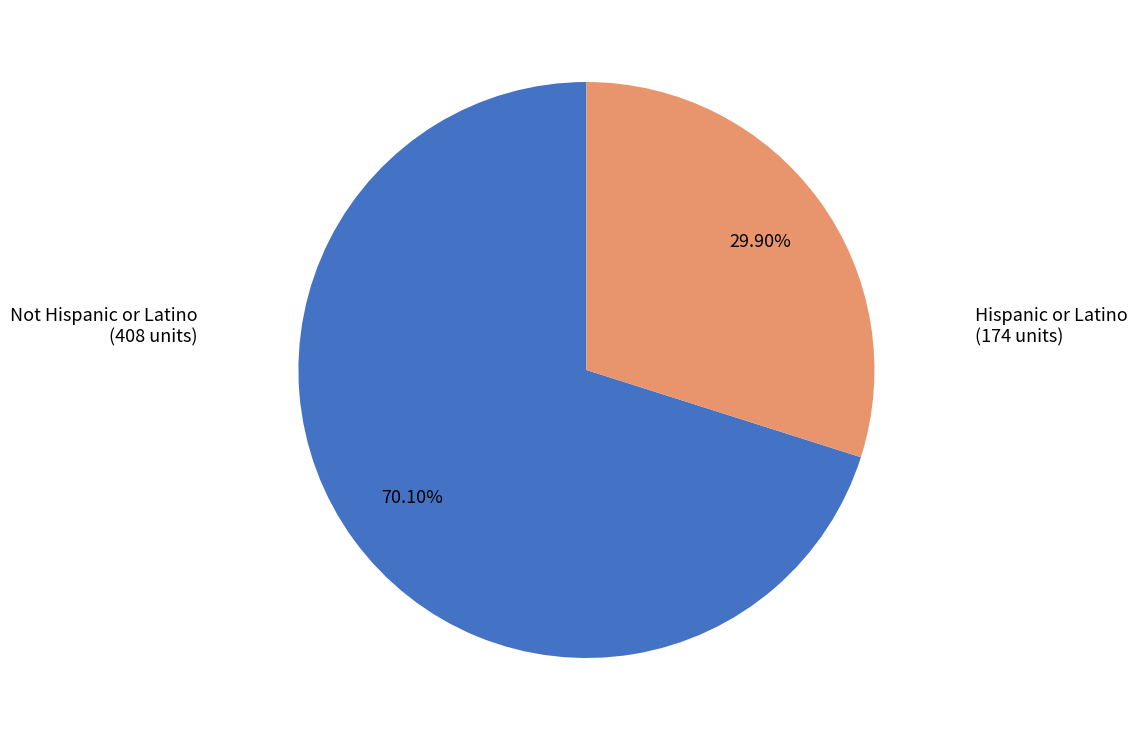

Approximately how many times larger is the value at Not Hispanic or Latino compared to Hispanic or Latino?

2.3